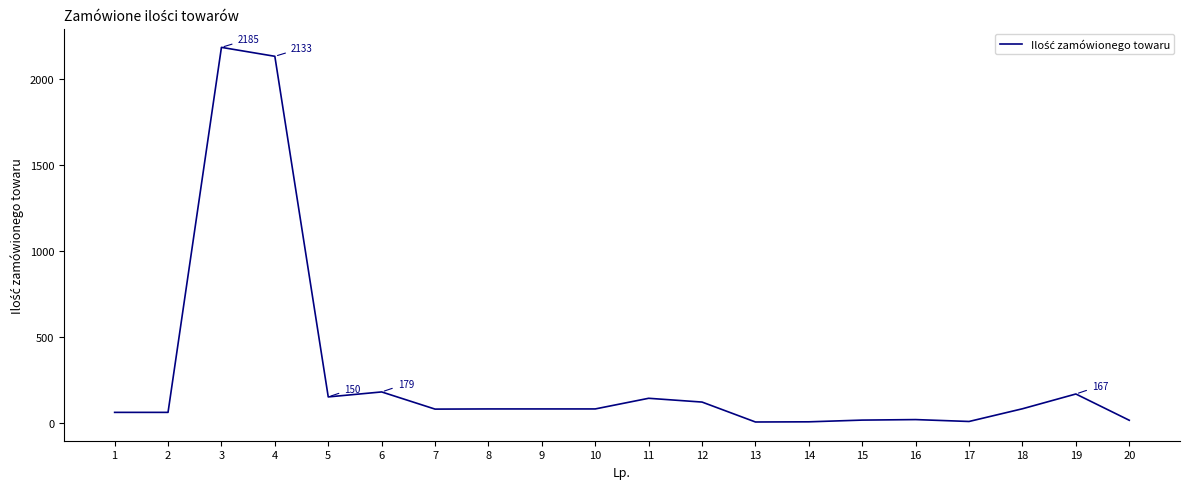

Is it true that the value at 11 is 142?

True